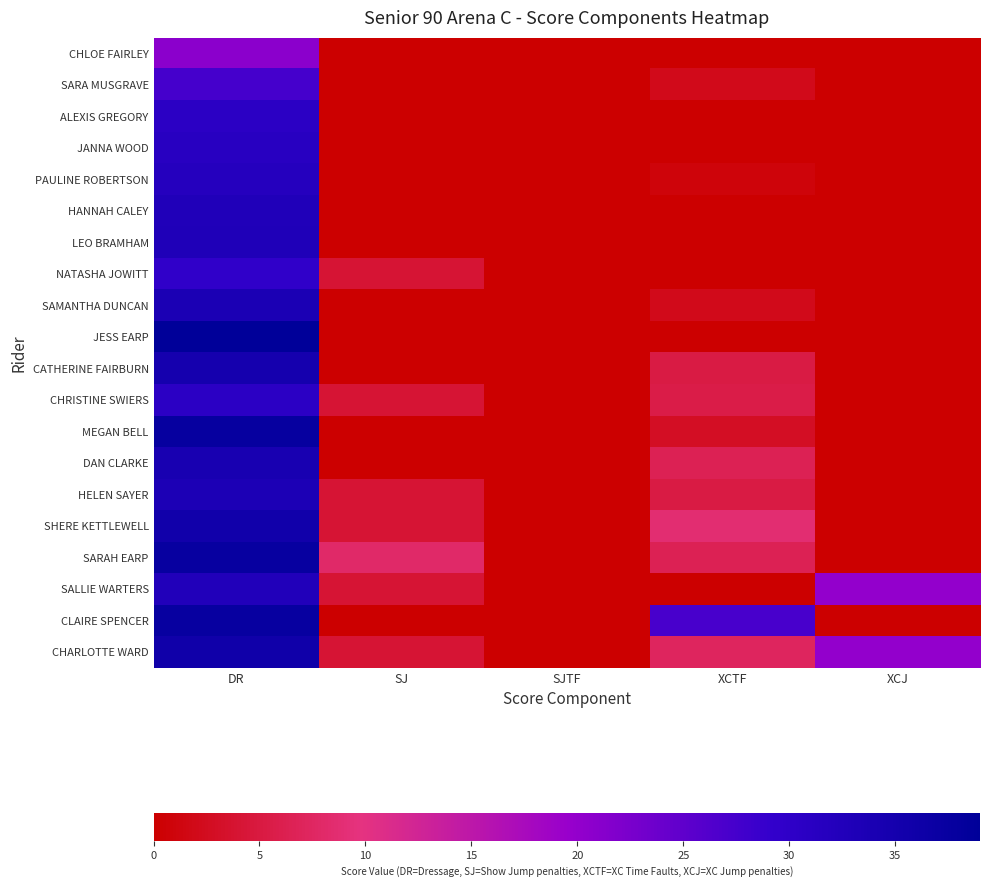

How many distinct data groups are displayed?

20